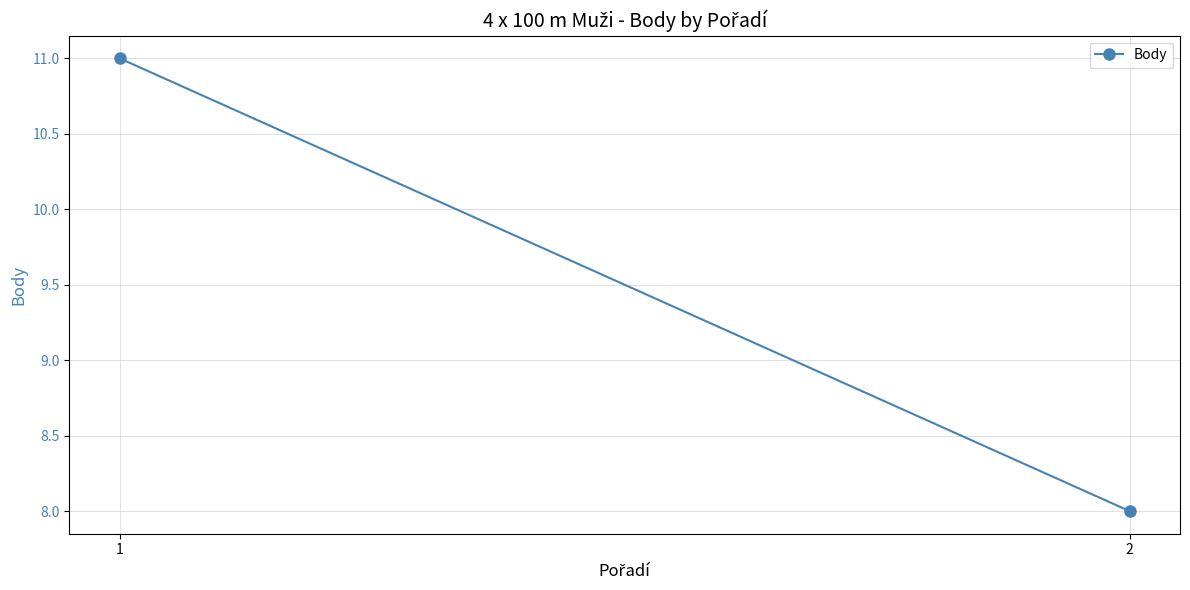

What is the minimum value shown in the chart?

8